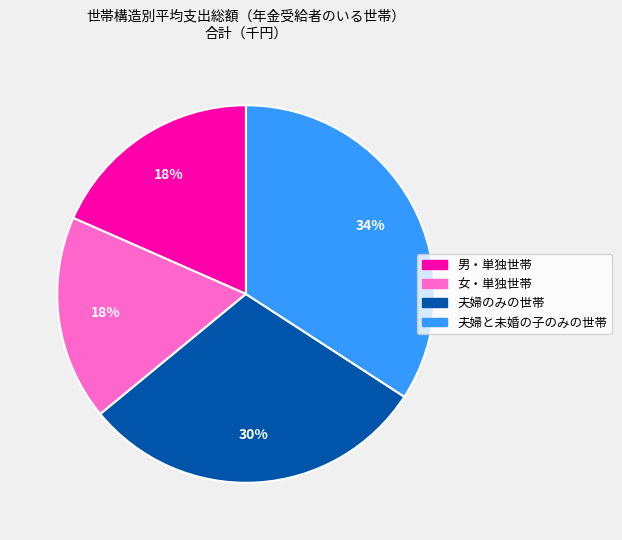

To the nearest percent, what is the difference between the 女・単独世帯 and 夫婦のみの世帯 slice percentages?

12%